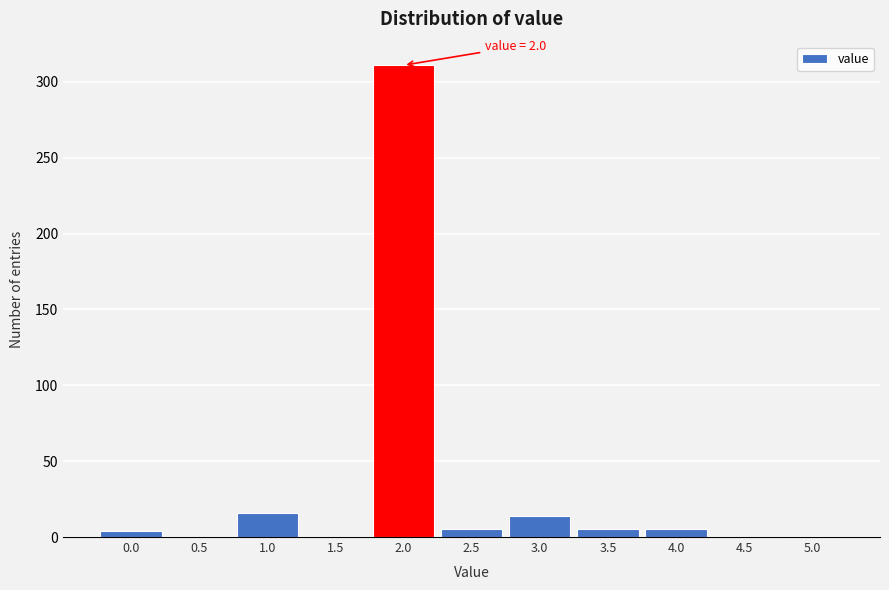

What is the maximum value shown in the chart?

311